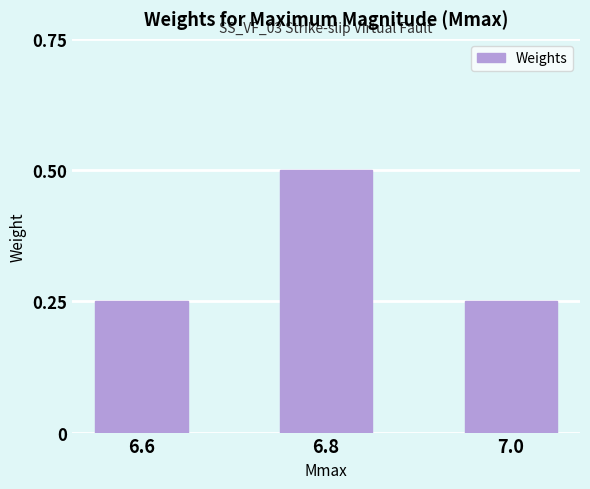

What is the sum of all values?

1.0